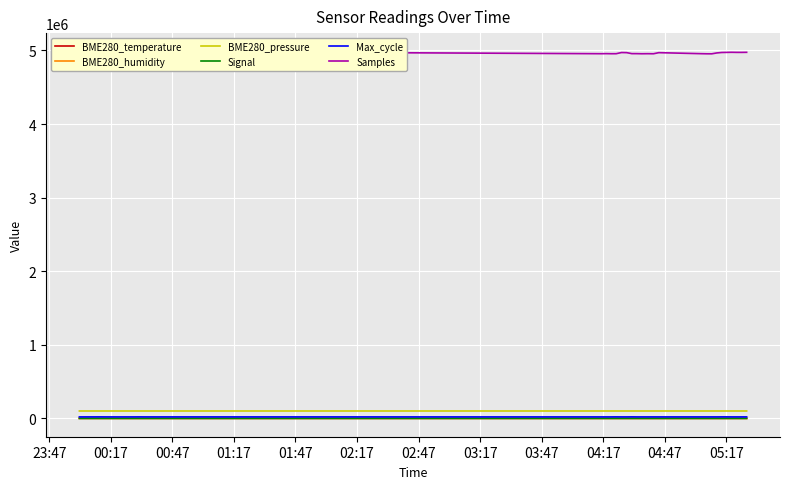

What is the average value of the Max_cycle series?

20013.2